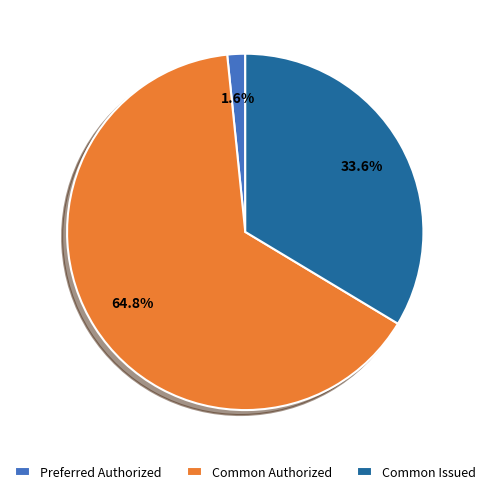

Rank the categories by value from highest to lowest.

Common Authorized, Common Issued, Preferred Authorized